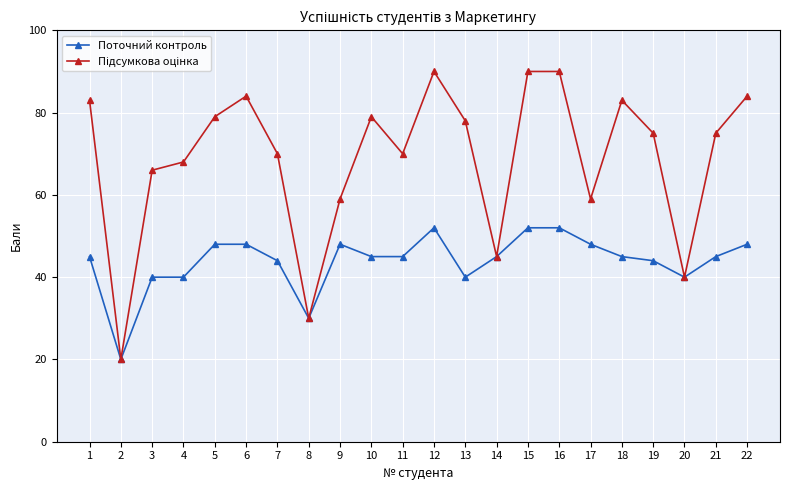

What is the maximum value shown in the chart?

90